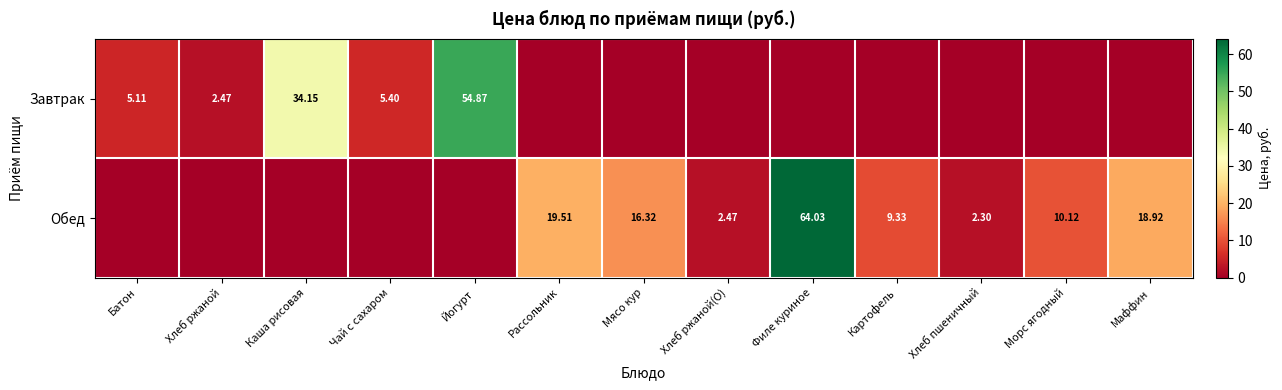

True or false: Завтрак has a value of -24.6 at Маффин.

False